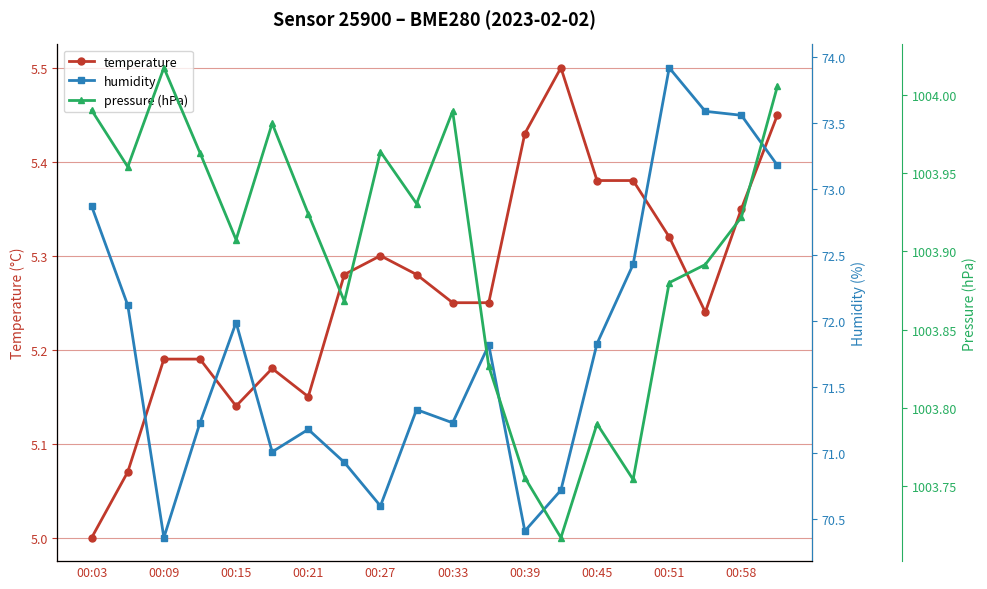

What is the lowest value of the temperature series?

5.0